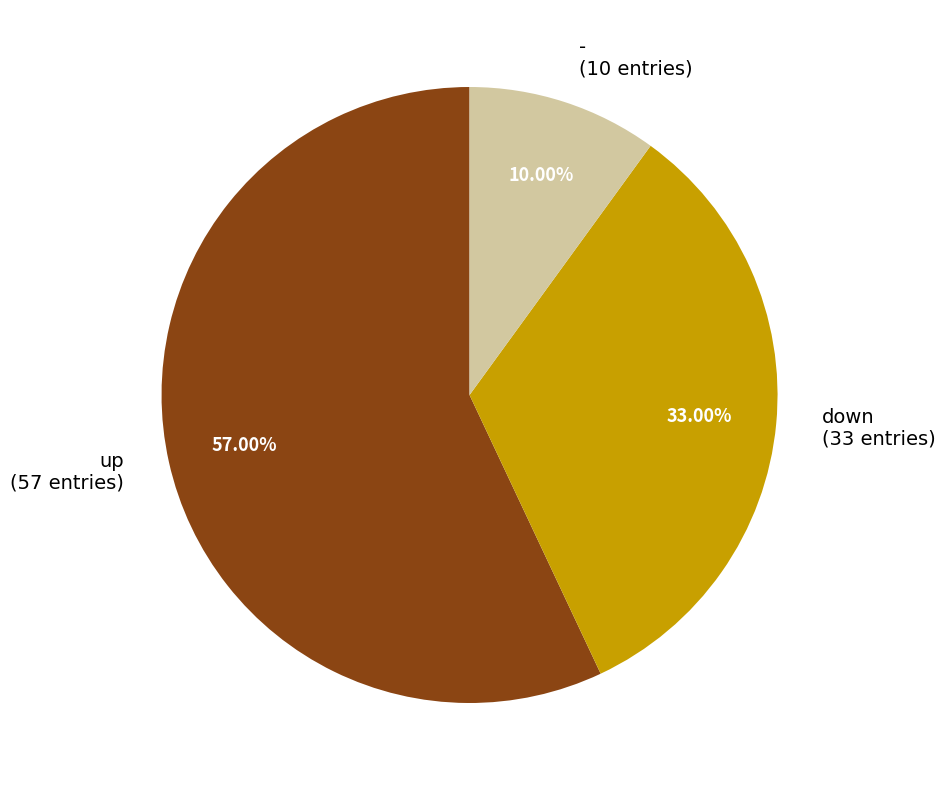

Rank the categories by value from lowest to highest.

-, down, up